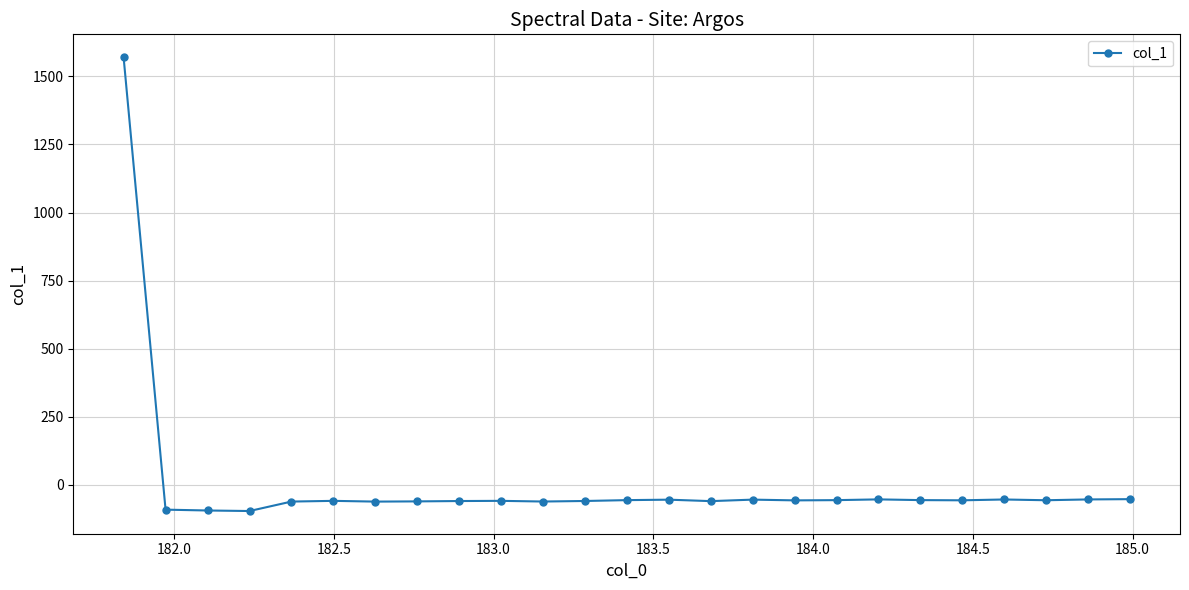

What is the sum of all values?

92.2